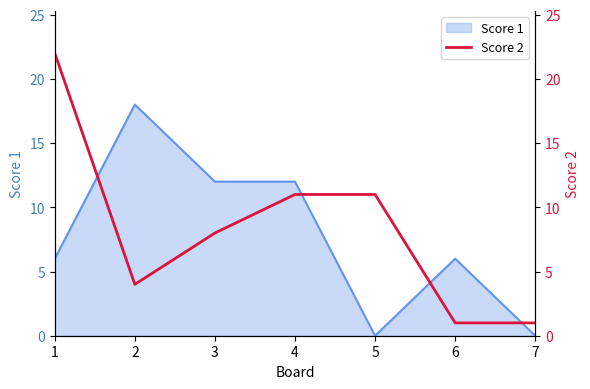

Is it true that Score 1 equals 9 at 2?

False